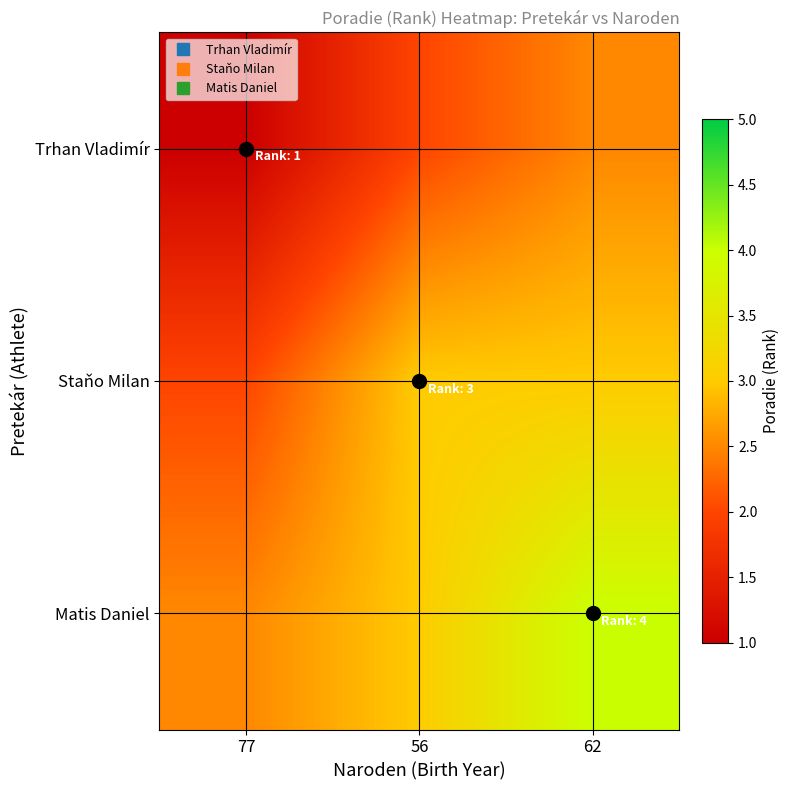

Reading right to left, extract all data points from this chart.

Trhan Vladimír: 62=2.5	56=2.0	77=1.0
Staňo Milan: 62=3.0	56=3.0	77=2.0
Matis Daniel: 62=4.0	56=3.0	77=2.5